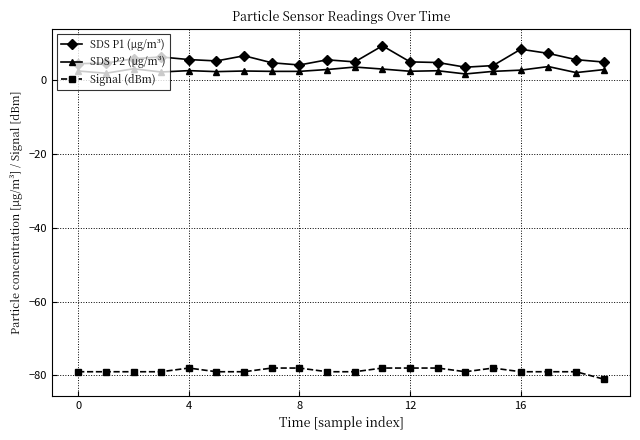

How many categories are shown in the chart?

20